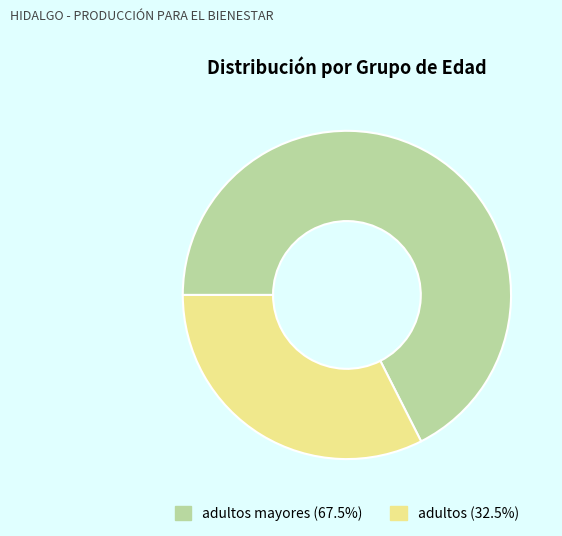

What is the ratio of the value at adultos (32.5%) to the value at adultos mayores (67.5%)?

0.5